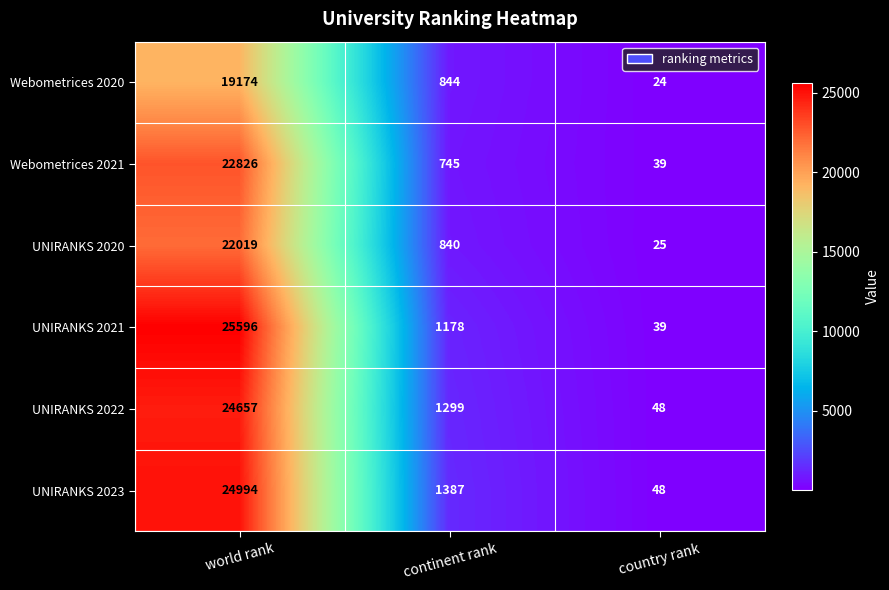

At which label is UNIRANKS 2021 closest to 12817?

continent rank